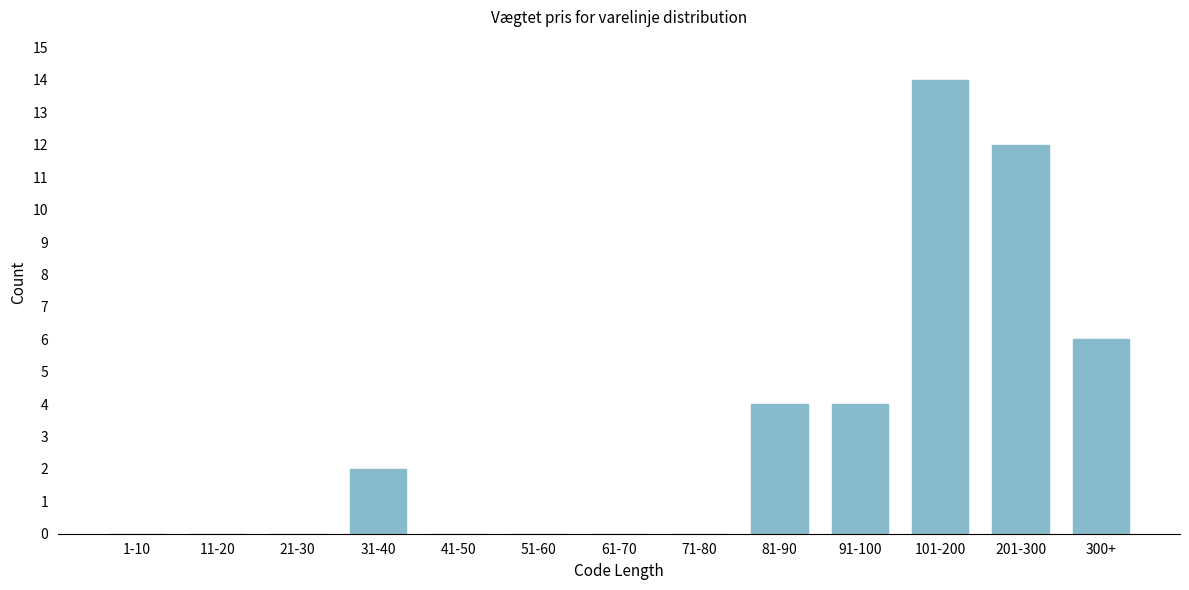

Reading left to right, what are all the values shown in this chart?

1-10=0	11-20=0	21-30=0	31-40=2	41-50=0	51-60=0	61-70=0	71-80=0	81-90=4	91-100=4	101-200=14	201-300=12	300+=6